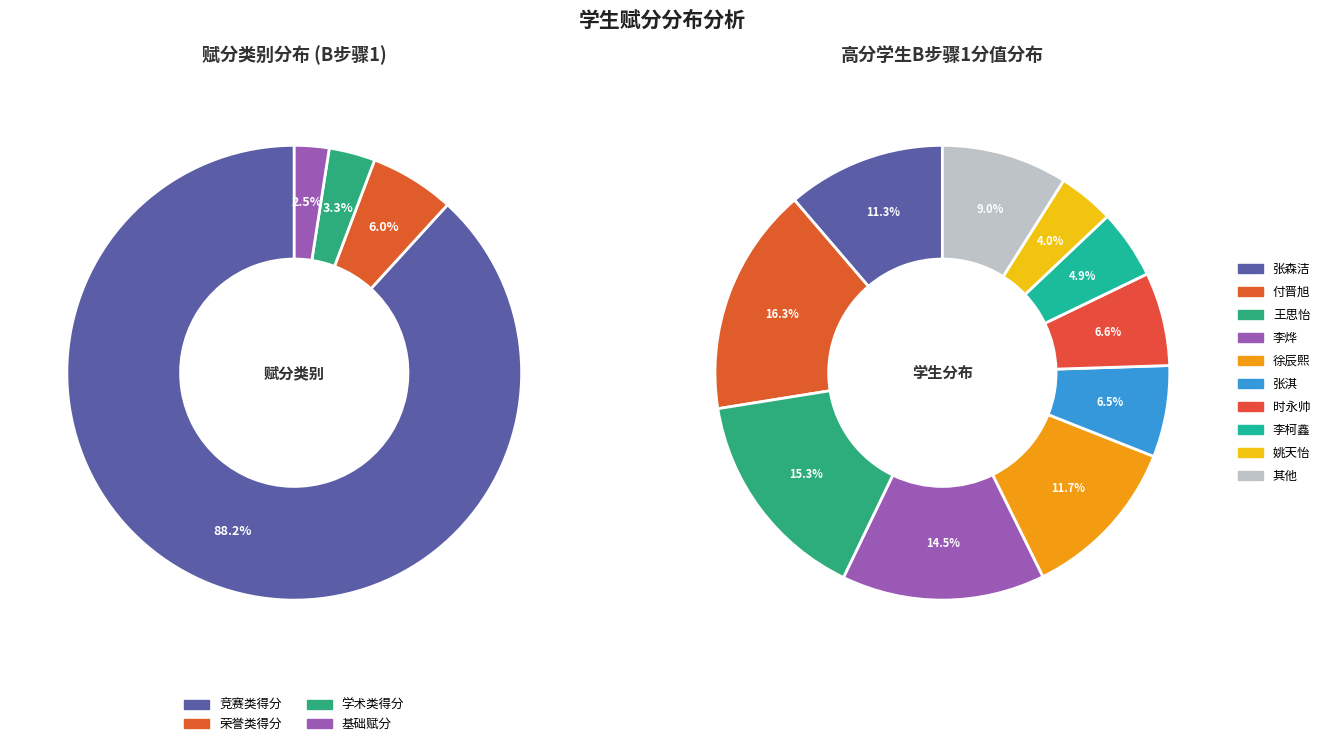

The 李柯鑫 slice represents 1% of the pie. True or false?

False